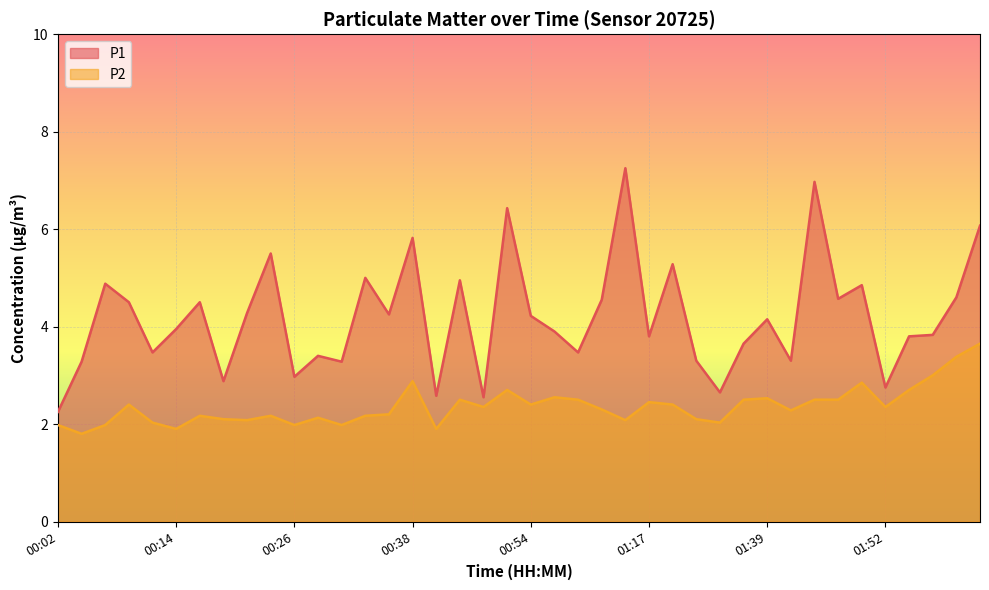

How many data points in P2 are above 2?

33